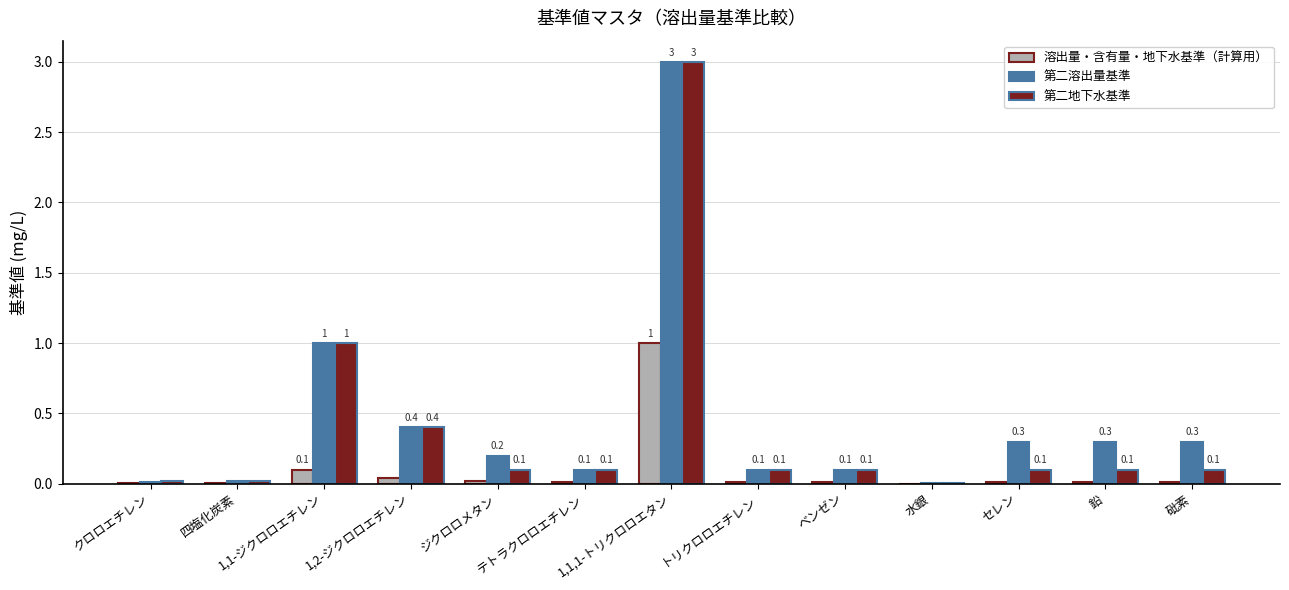

What is the total value across all series at 1,1-ジクロロエチレン?

2.1